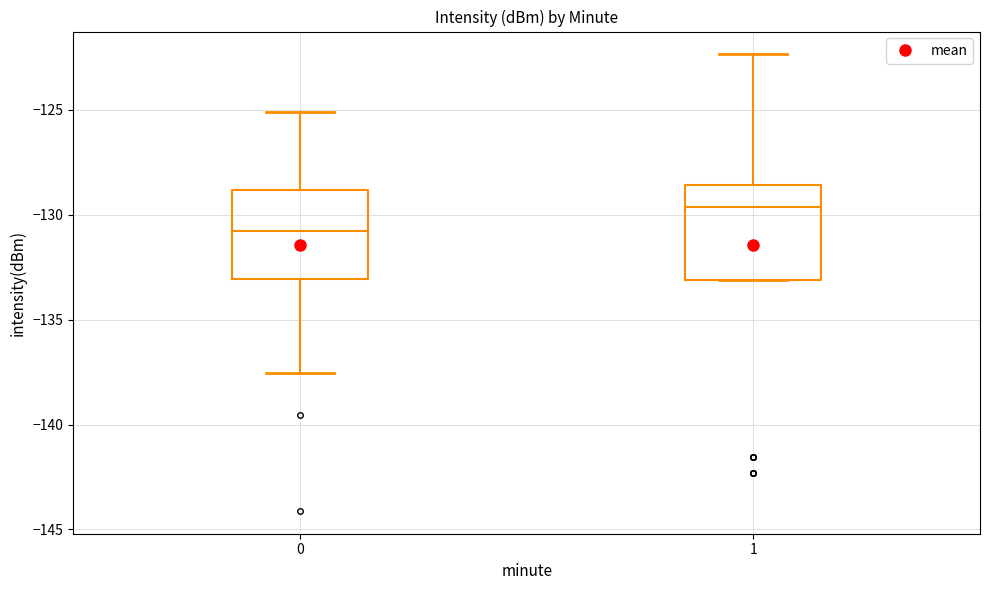

Reading left to right, read every box against the y-axis: the position of its median line, the range the box covers, and the ends of its whiskers. The values are not printed on the chart, so give them approximately, as read against the axis.

0: median -131.0, box -133.0 to -129.0, whiskers -137.5 to -125.0
1: median -129.5, box -133.0 to -128.5, whiskers -133.0 to -122.5